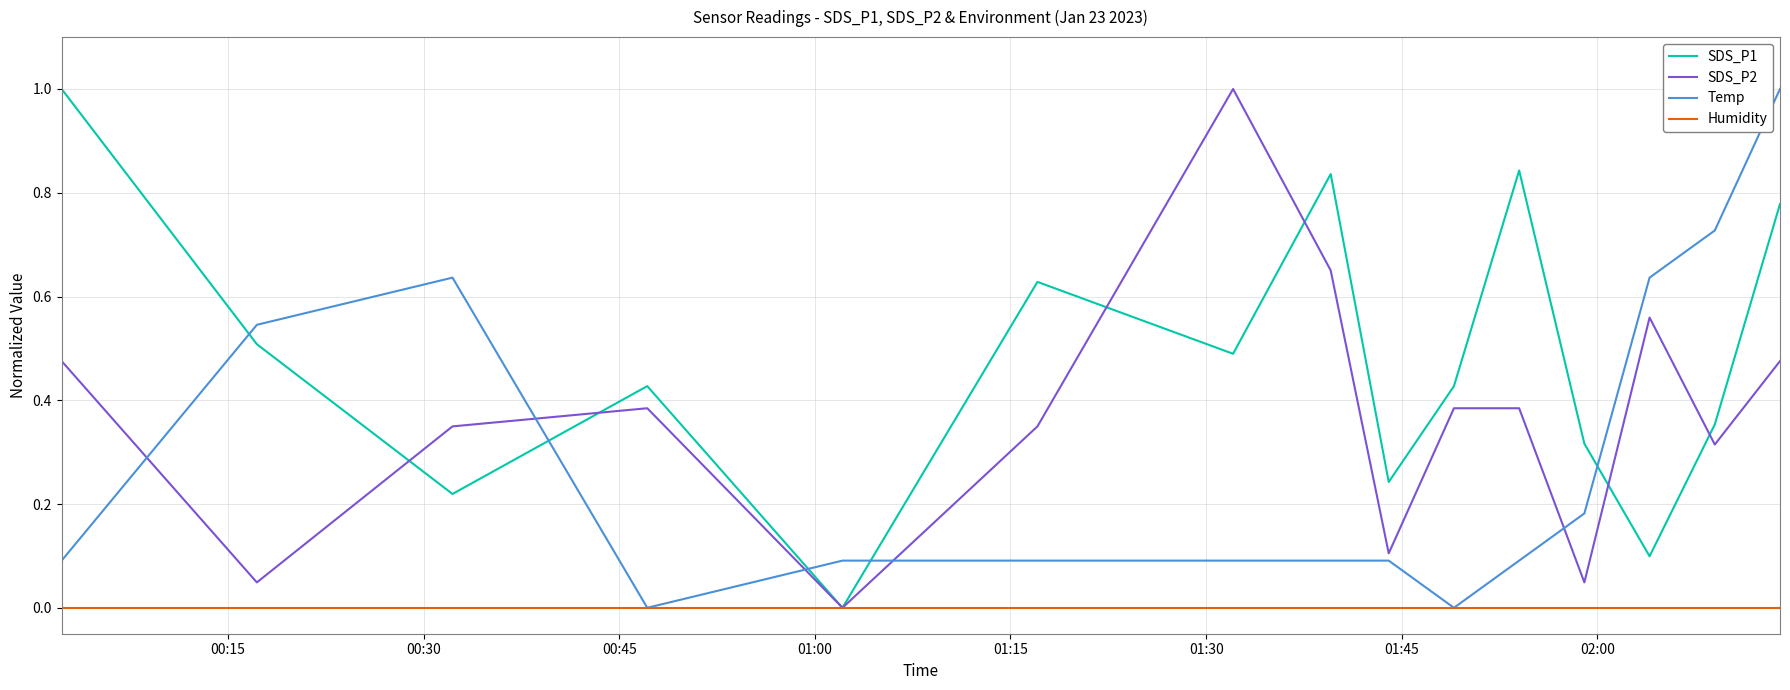

How many series are shown in this chart?

4